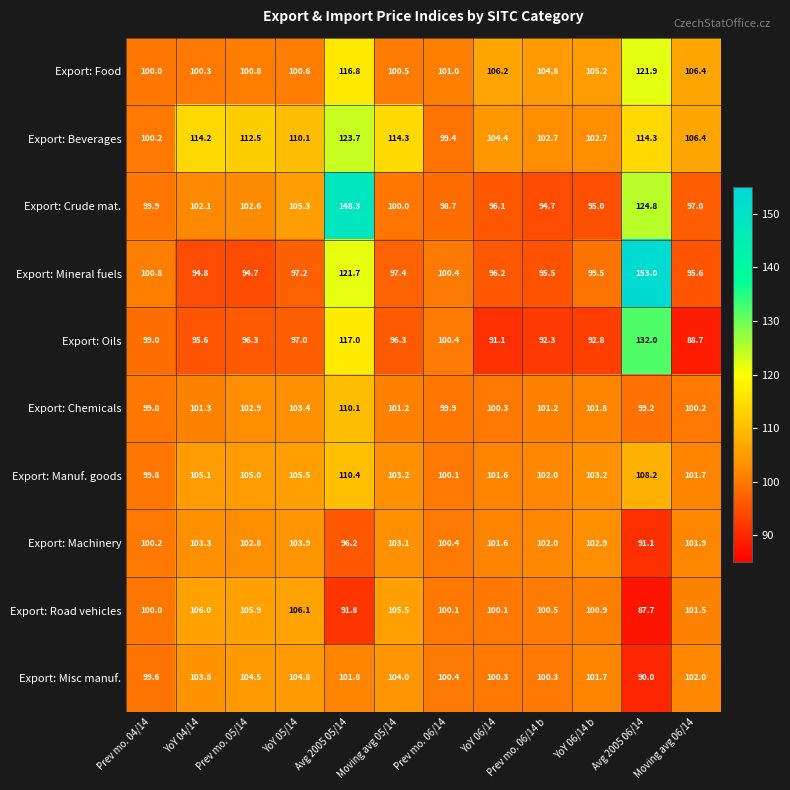

Between YoY 04/14 and Prev mo. 06/14, which series saw the biggest shift?

Export: Beverages